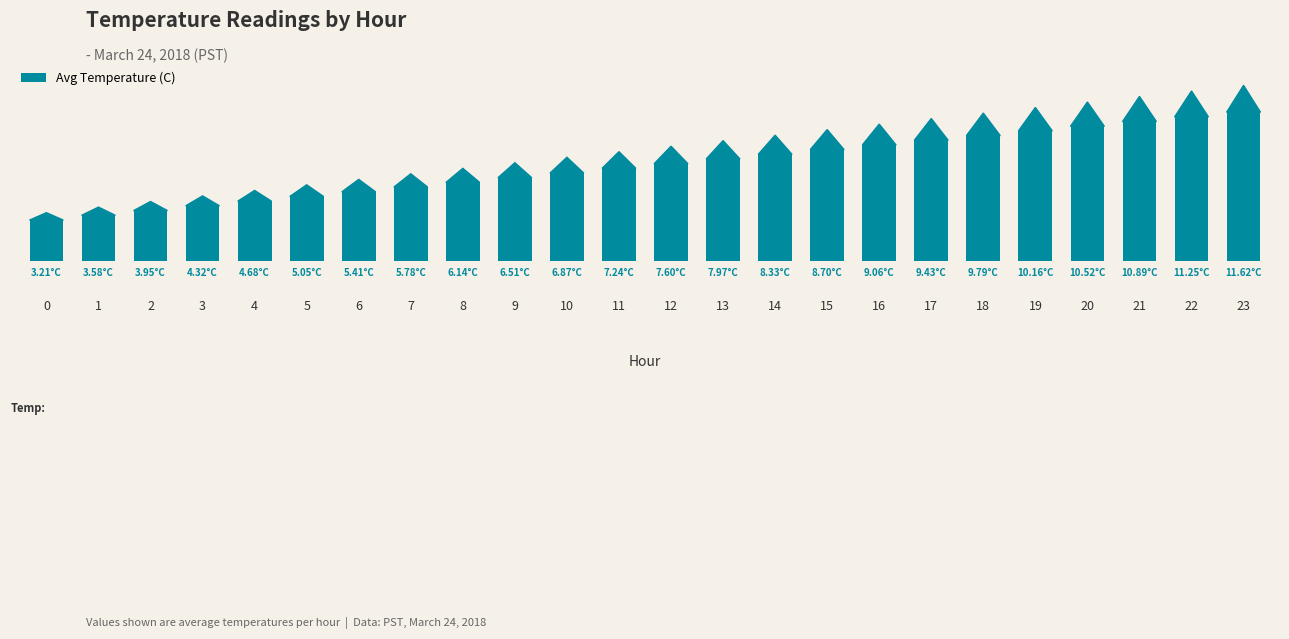

True or false: the data shows 5.8 at 7.

True